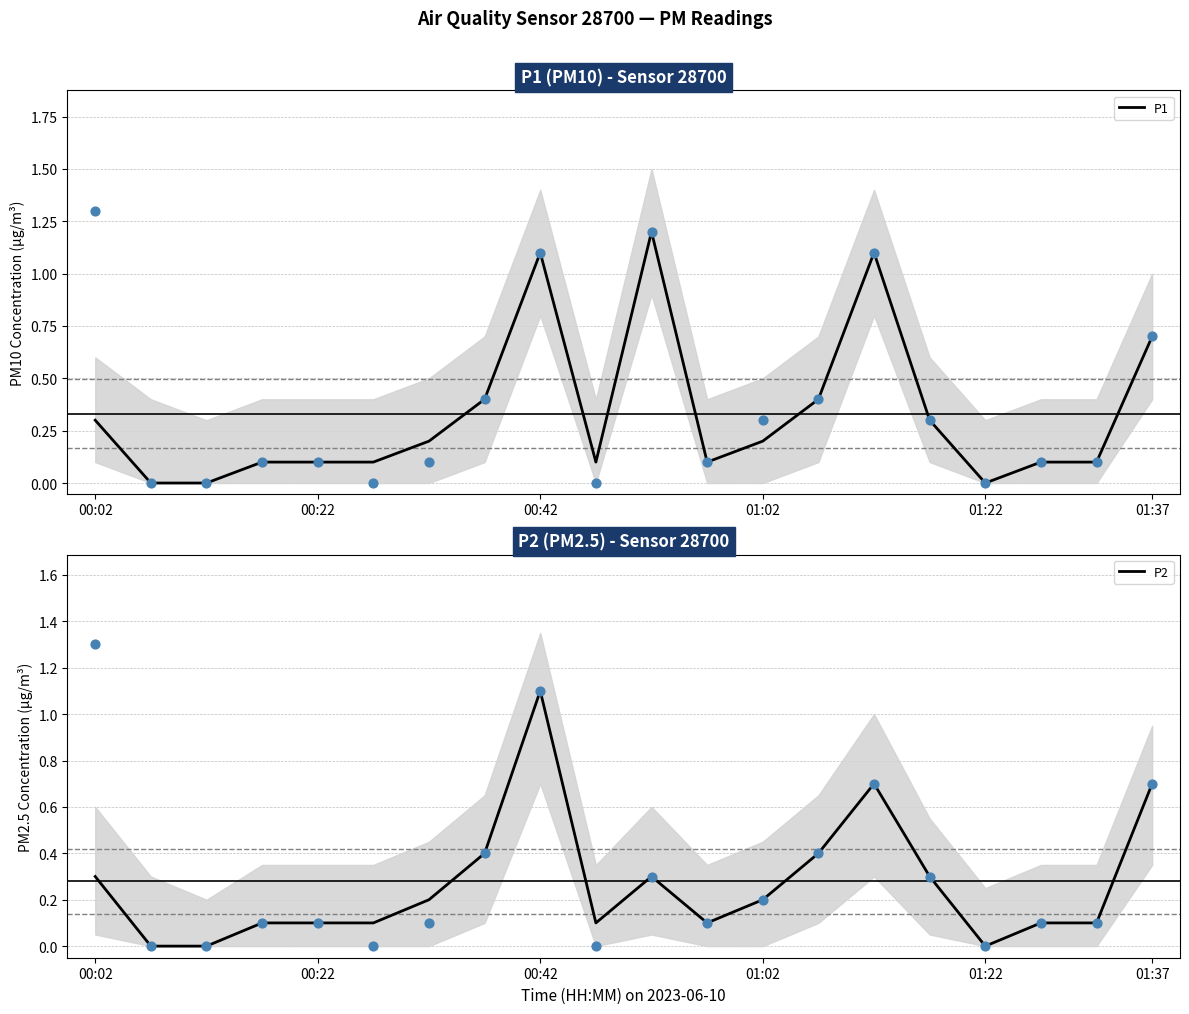

Which series contains the highest Y value?

P1